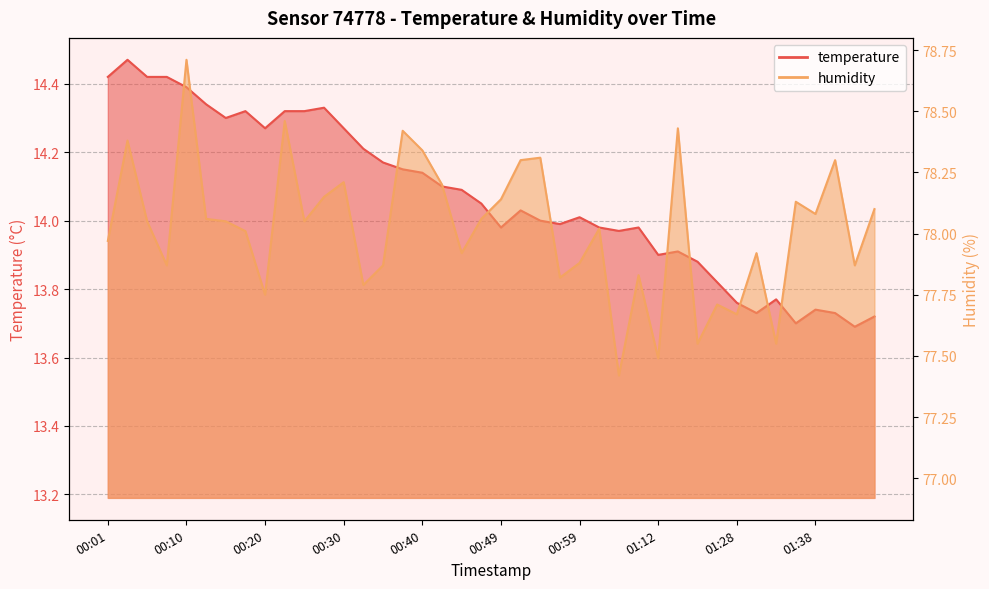

List the series in order of their overall mean, lowest first.

temperature, humidity